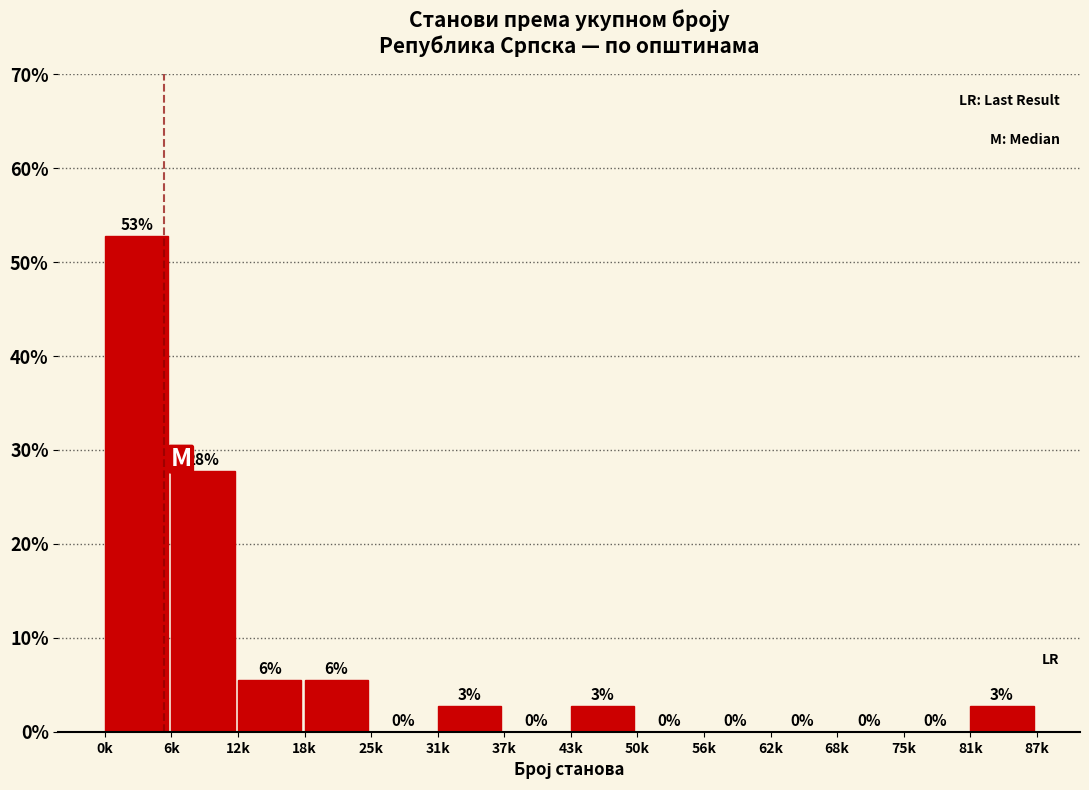

Which has a higher value, 0k or 50k?

0k